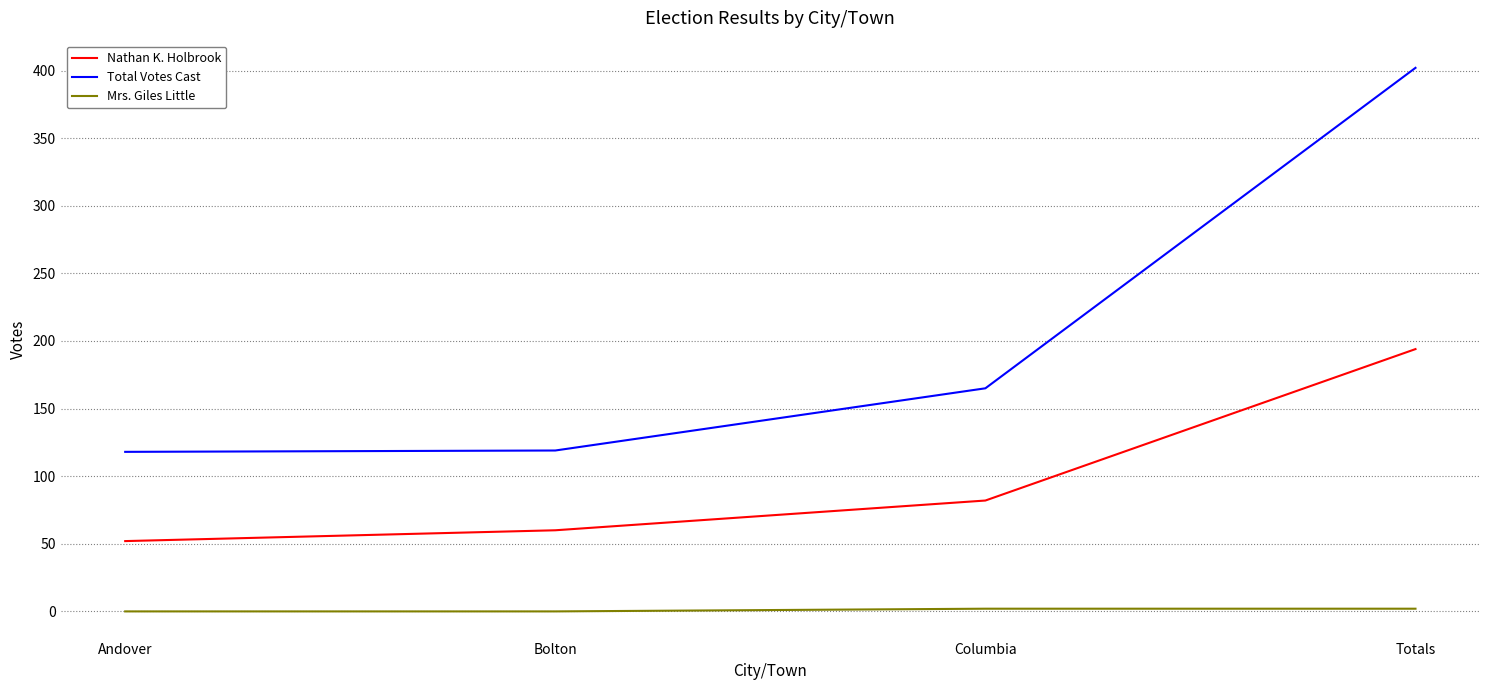

Is it true that Total Votes Cast equals 119 at Bolton?

True